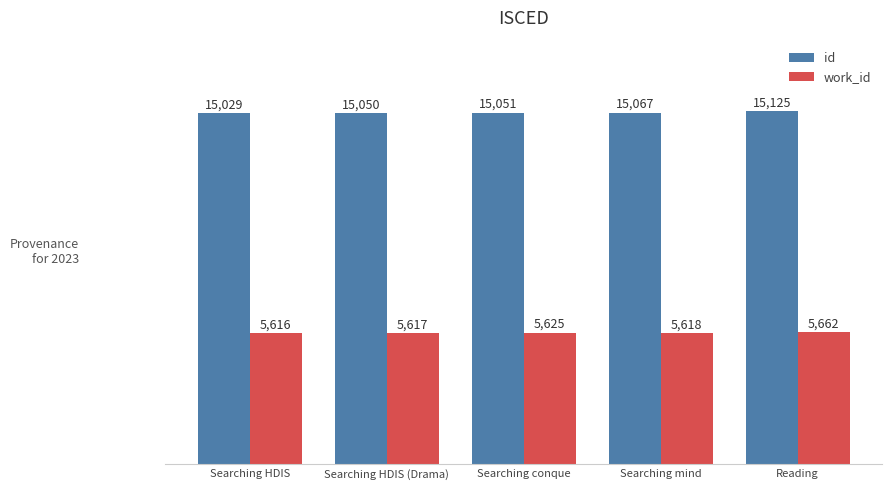

How many values in the id series are below 15051?

2